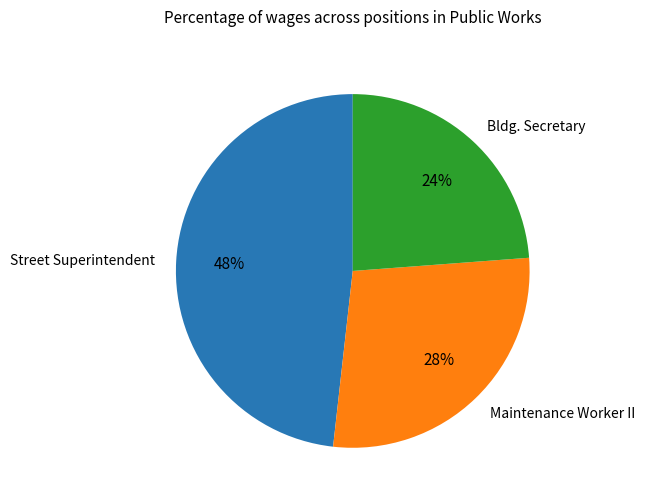

Which category has the biggest portion of the pie?

Street Superintendent